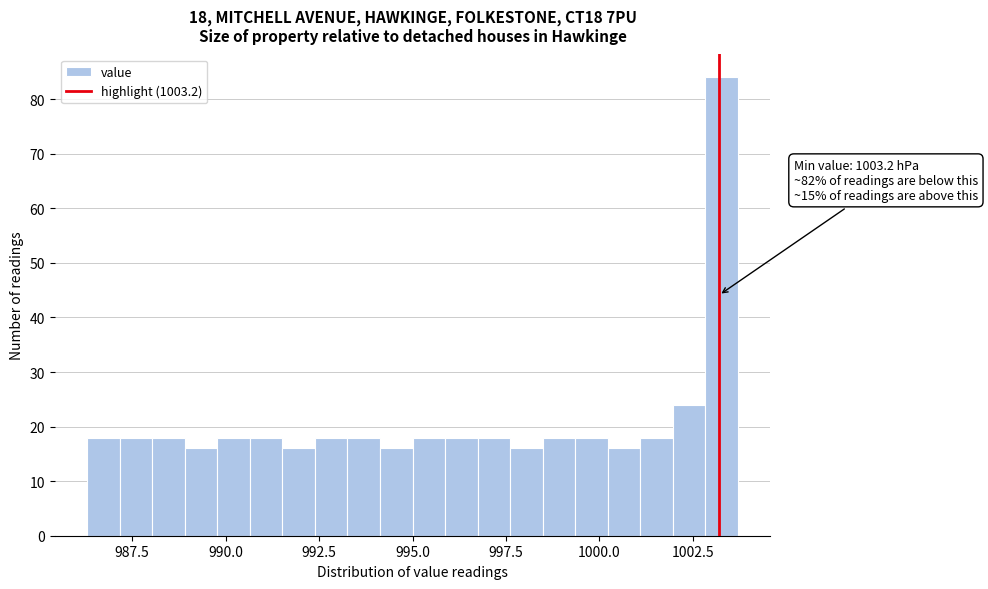

Around what value on the x-axis is the tallest bar? Give the approximate position of its centre, as read against the axis.

1003.5